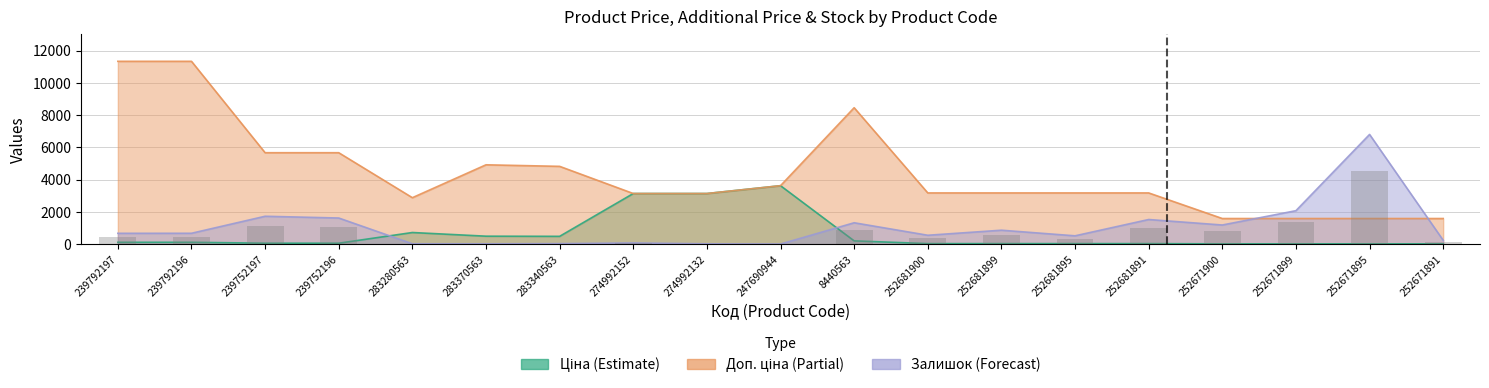

Which category has the highest value in the Доп. ціна series?

239792197